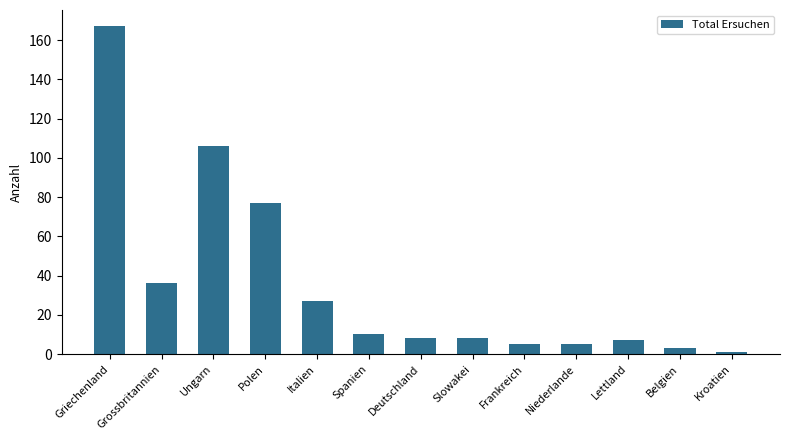

Approximately how many times larger is the value at Italien compared to Slowakei?

3.4